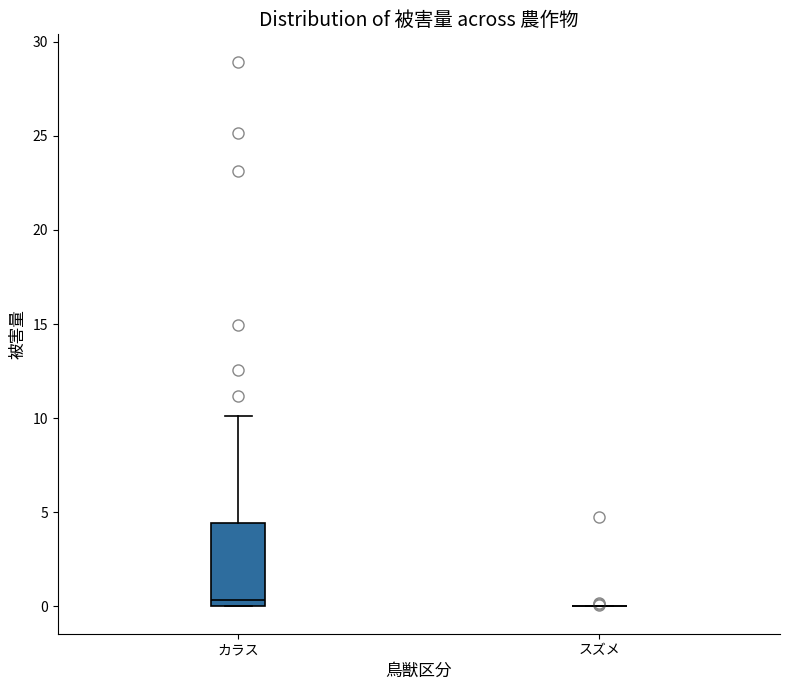

Reading left to right, read every box against the y-axis: the position of its median line, the range the box covers, and the ends of its whiskers. The values are not printed on the chart, so give them approximately, as read against the axis.

カラス: median 0.5, box 0.0 to 4.5, whiskers 0.0 to 10.0
スズメ: box collapsed to a line at 0.0, whiskers 0.0 to 0.0